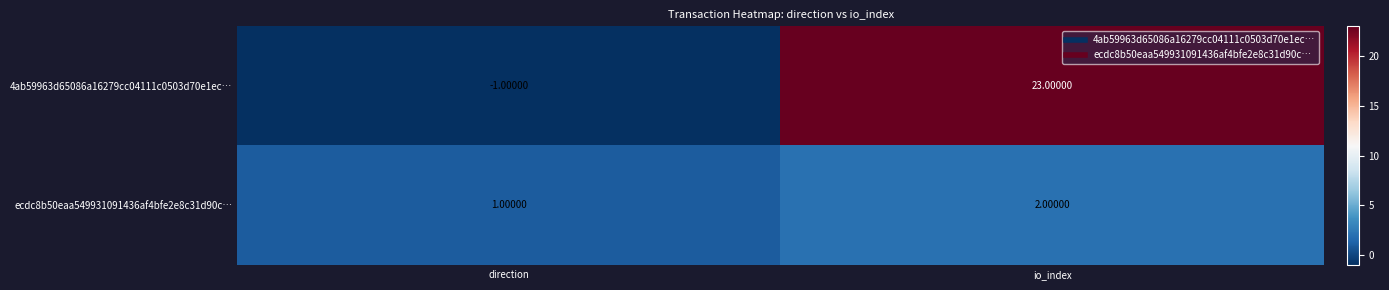

At which label is ecdc8b50eaa549931091436af4bfe2e8c31d90c… closest to 1?

direction